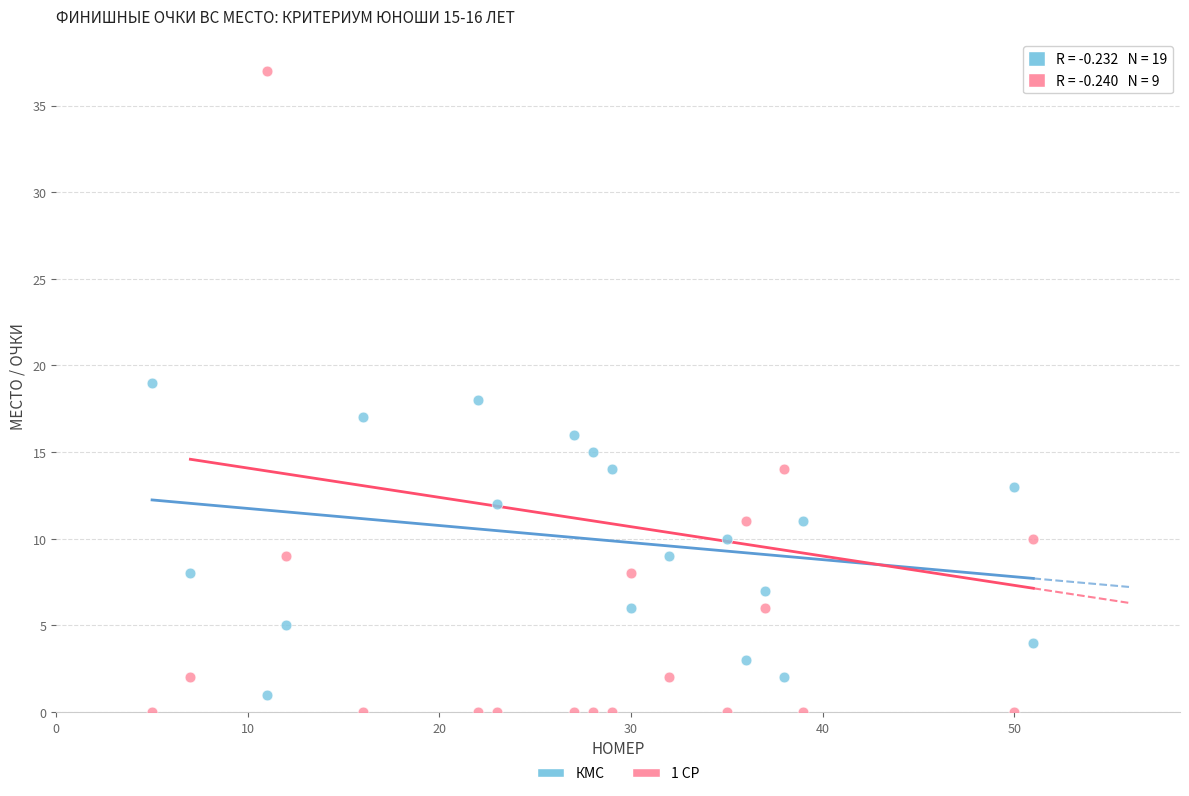

Which series has the widest spread of Y values?

1 СР